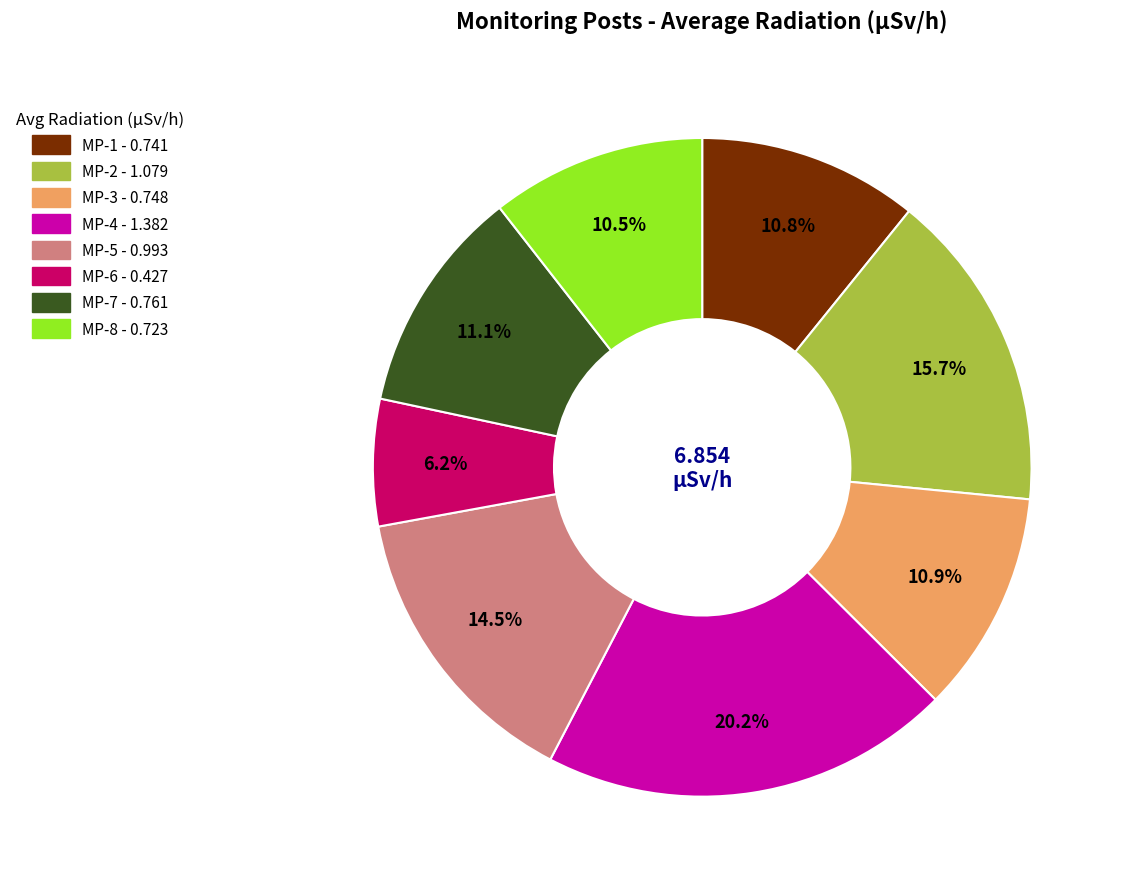

Between MP-5 - 0.993 and MP-1 - 0.741, which is larger?

MP-5 - 0.993